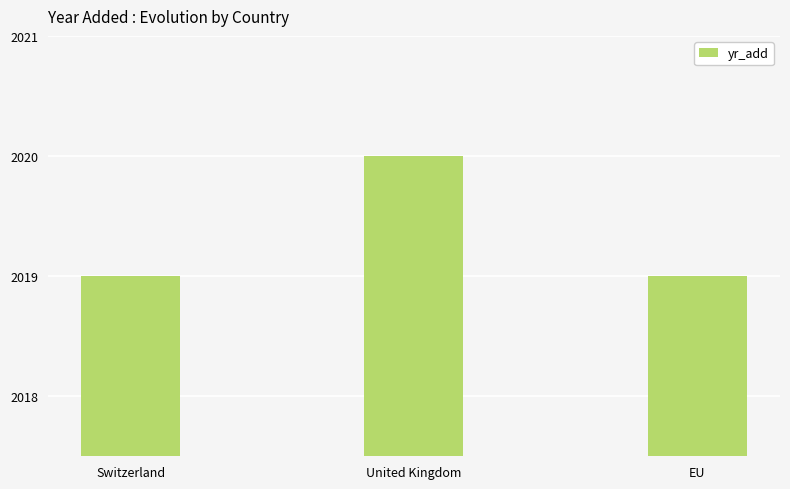

Is it true that the value at Switzerland is 3560?

False